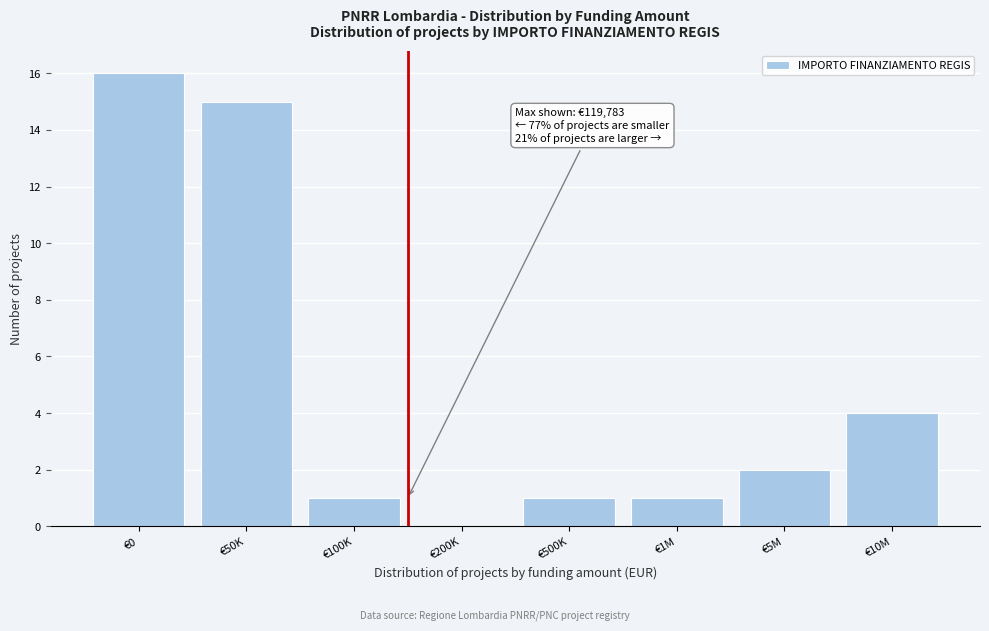

Reading left to right, transcribe all the data shown in this chart.

€0=16	€50K=15	€100K=1	€200K=0	€500K=1	€1M=1	€5M=2	€10M=4